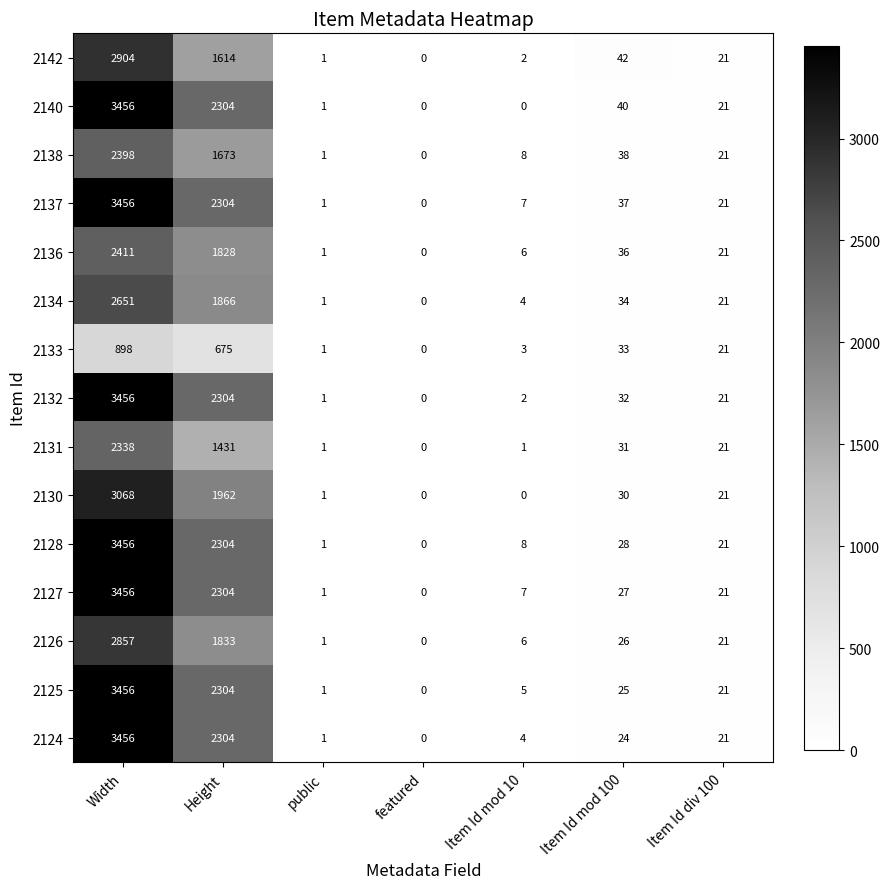

What is the sum of the 2130 values at Width and featured?

3068